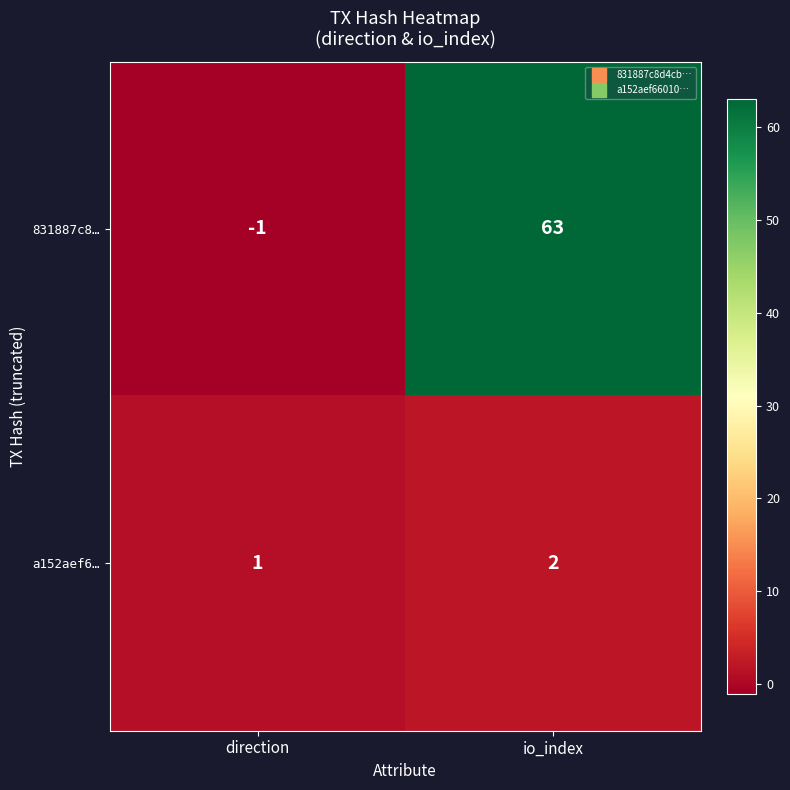

What is the spread (max minus min) of values at io_index?

61